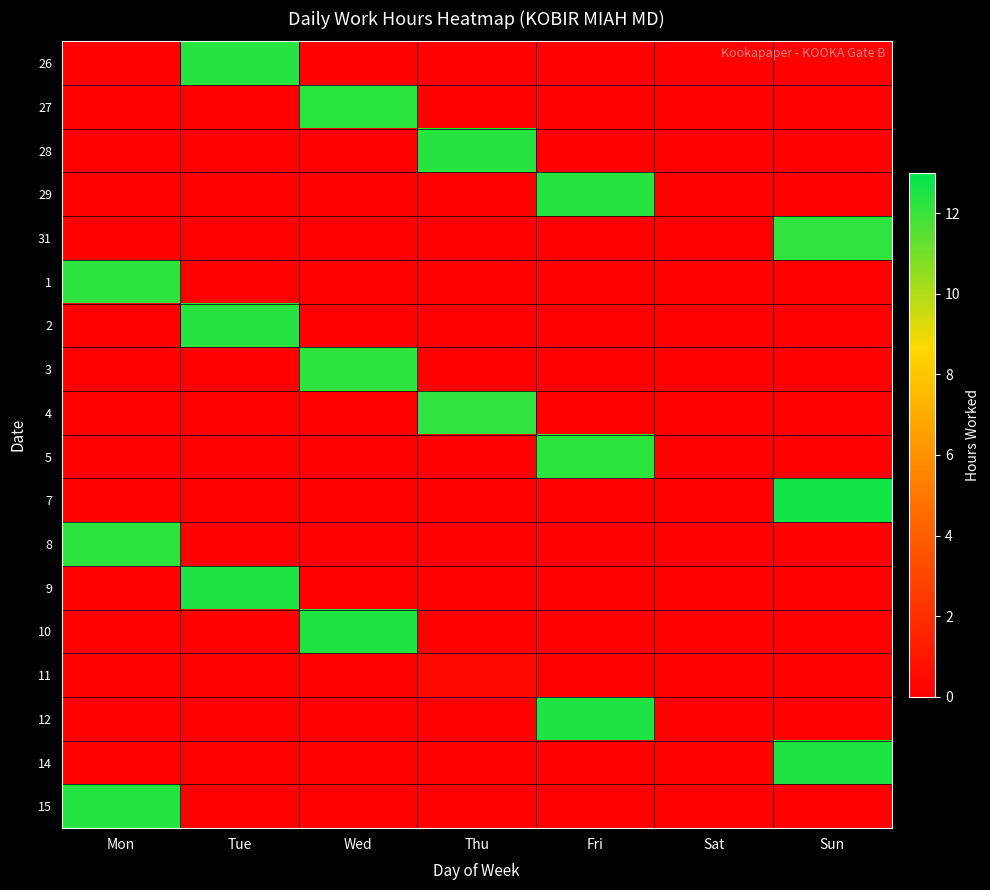

Reading left to right, extract all data points from this chart.

26: Mon=0.0	Tue=12.3	Wed=0.0	Thu=0.0	Fri=0.0	Sat=0.0	Sun=0.0
27: Mon=0.0	Tue=0.0	Wed=12.2	Thu=0.0	Fri=0.0	Sat=0.0	Sun=0.0
28: Mon=0.0	Tue=0.0	Wed=0.0	Thu=12.3	Fri=0.0	Sat=0.0	Sun=0.0
29: Mon=0.0	Tue=0.0	Wed=0.0	Thu=0.0	Fri=12.3	Sat=0.0	Sun=0.0
31: Mon=0.0	Tue=0.0	Wed=0.0	Thu=0.0	Fri=0.0	Sat=0.0	Sun=12.2
1: Mon=12.2	Tue=0.0	Wed=0.0	Thu=0.0	Fri=0.0	Sat=0.0	Sun=0.0
2: Mon=0.0	Tue=12.3	Wed=0.0	Thu=0.0	Fri=0.0	Sat=0.0	Sun=0.0
3: Mon=0.0	Tue=0.0	Wed=12.2	Thu=0.0	Fri=0.0	Sat=0.0	Sun=0.0
4: Mon=0.0	Tue=0.0	Wed=0.0	Thu=12.2	Fri=0.0	Sat=0.0	Sun=0.0
5: Mon=0.0	Tue=0.0	Wed=0.0	Thu=0.0	Fri=12.2	Sat=0.0	Sun=0.0
7: Mon=0.0	Tue=0.0	Wed=0.0	Thu=0.0	Fri=0.0	Sat=0.0	Sun=12.7
8: Mon=12.2	Tue=0.0	Wed=0.0	Thu=0.0	Fri=0.0	Sat=0.0	Sun=0.0
9: Mon=0.0	Tue=12.5	Wed=0.0	Thu=0.0	Fri=0.0	Sat=0.0	Sun=0.0
10: Mon=0.0	Tue=0.0	Wed=12.5	Thu=0.0	Fri=0.0	Sat=0.0	Sun=0.0
11: Mon=0.0	Tue=0.0	Wed=0.0	Thu=0.4	Fri=0.0	Sat=0.0	Sun=0.0
12: Mon=0.0	Tue=0.0	Wed=0.0	Thu=0.0	Fri=12.5	Sat=0.0	Sun=0.0
14: Mon=0.0	Tue=0.0	Wed=0.0	Thu=0.0	Fri=0.0	Sat=0.0	Sun=12.5
15: Mon=12.4	Tue=0.0	Wed=0.0	Thu=0.0	Fri=0.0	Sat=0.0	Sun=0.0